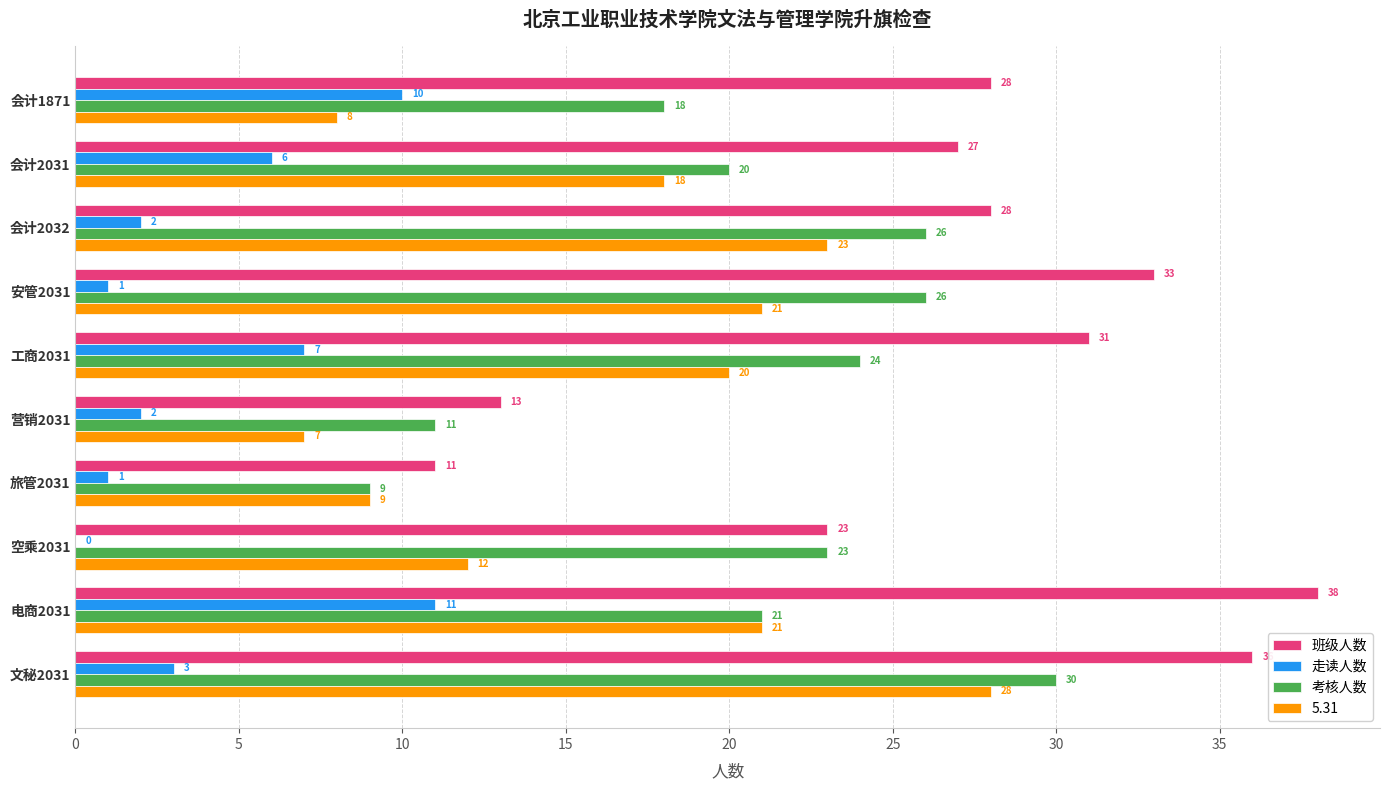

Which series has the largest range (max minus min)?

班级人数